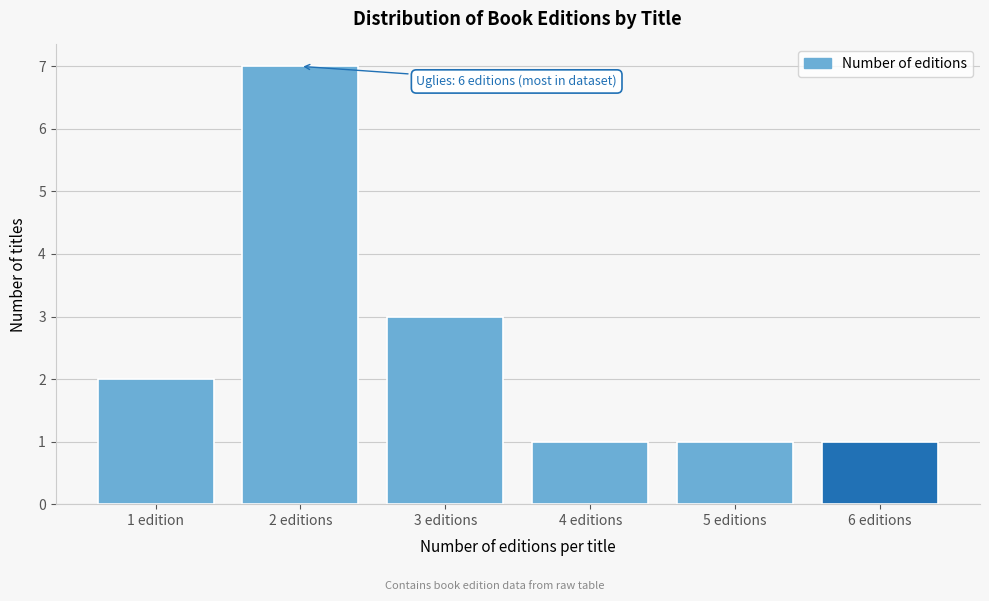

Reading left to right, what are all the values shown in this chart?

1 edition=2	2 editions=7	3 editions=3	4 editions=1	5 editions=1	6 editions=1